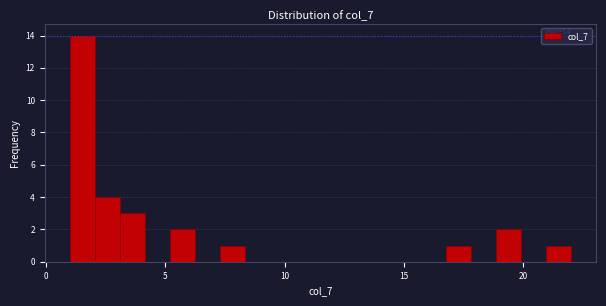

Read against the x-axis, roughly where is the centre of the tallest bar?

1.5